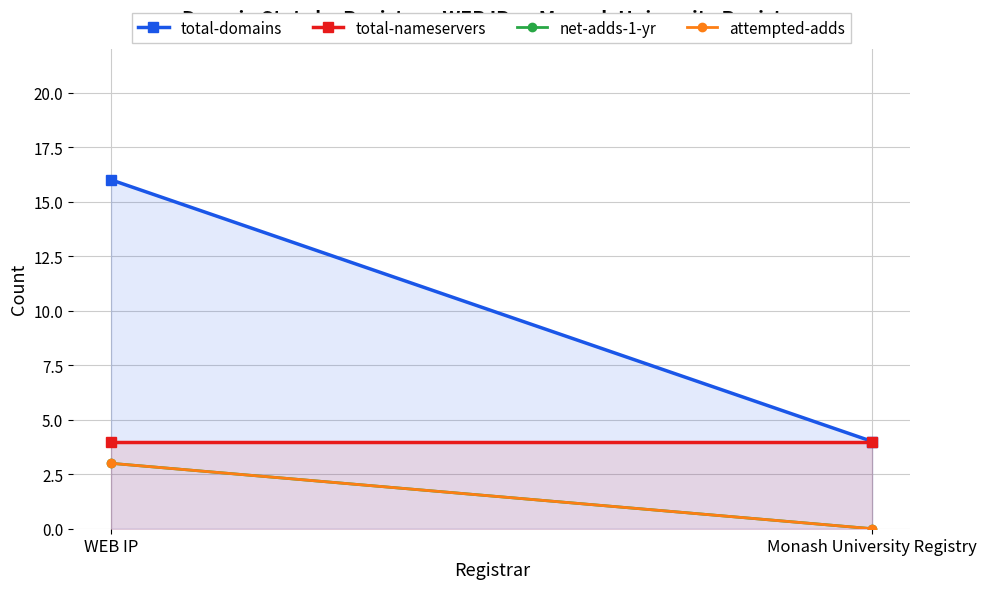

How many net-adds-1-yr values are between 0 and 3?

2